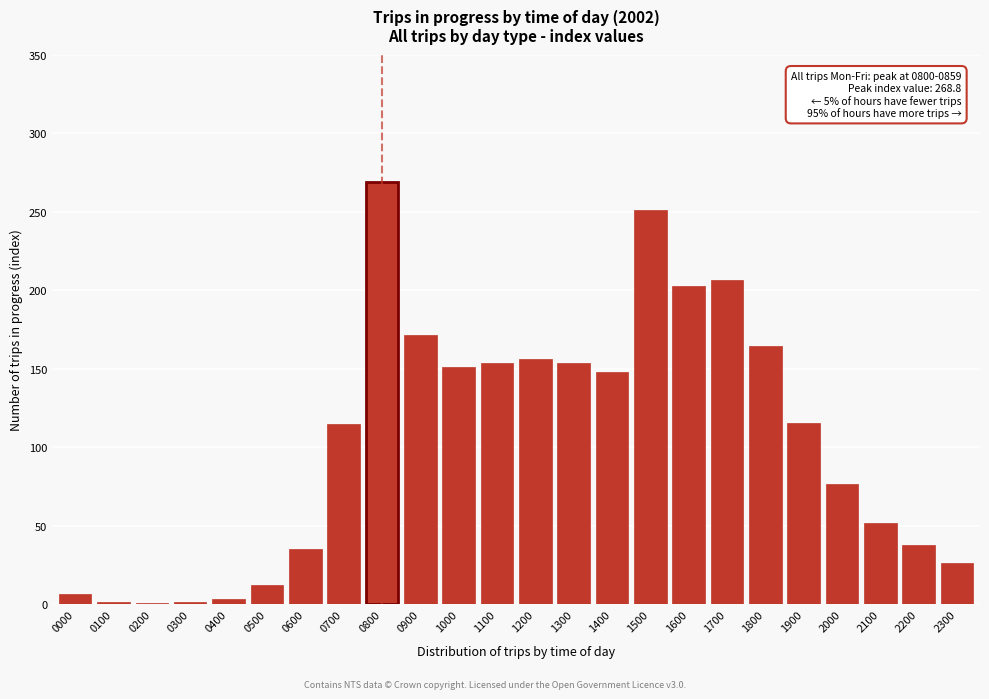

What is the value of the 13th bar from the left?

156.0